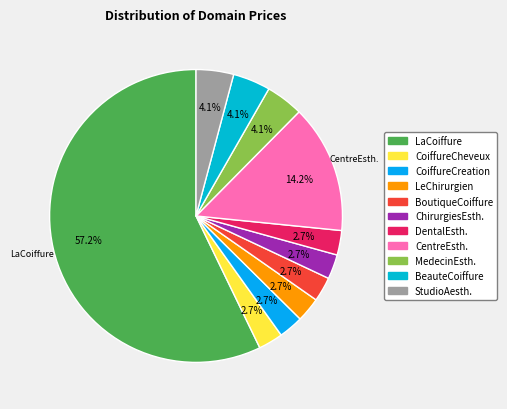

Count the number of slices in the pie.

11